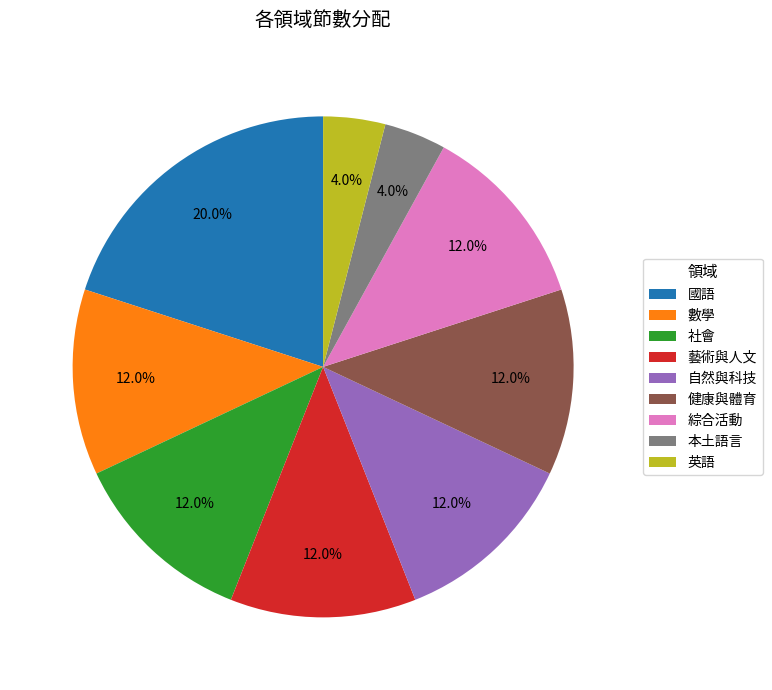

To the nearest percent, what percentage of the pie is 自然與科技?

12%